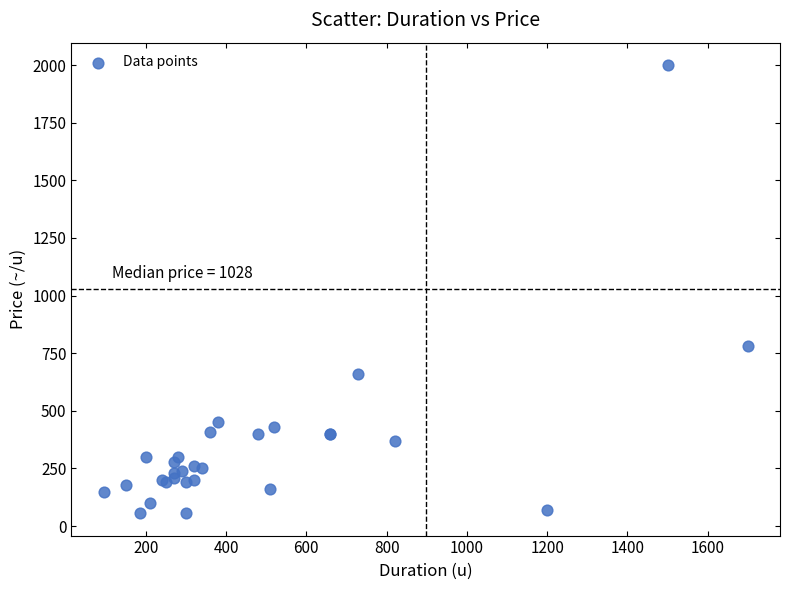

What Y value in the scatter plot is closest to 1028?

780